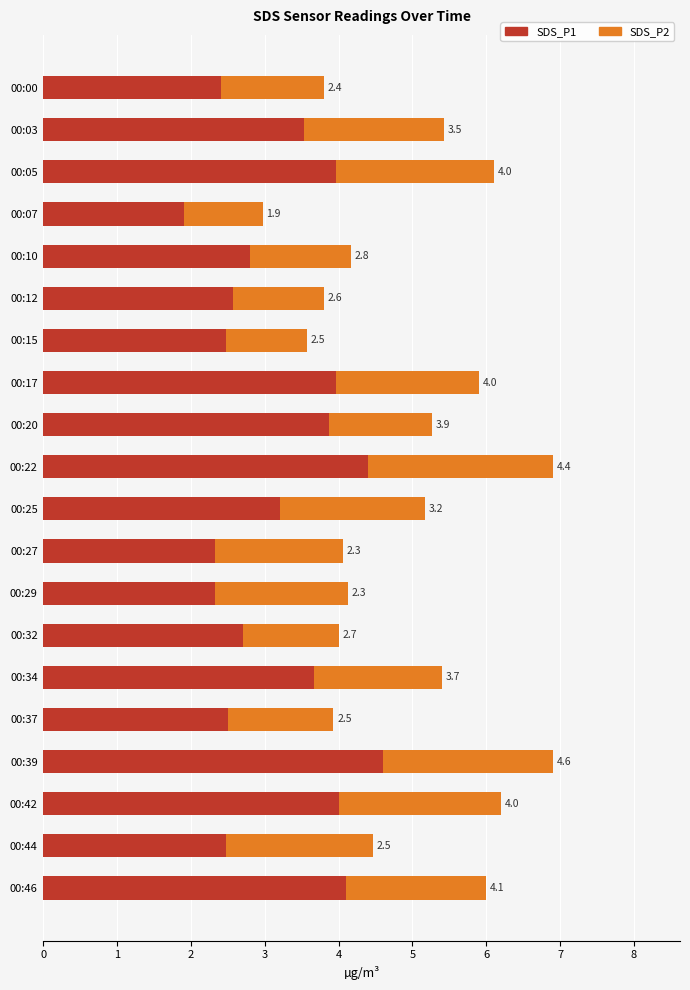

Which category has the lowest value in the SDS_P1 series?

00:07